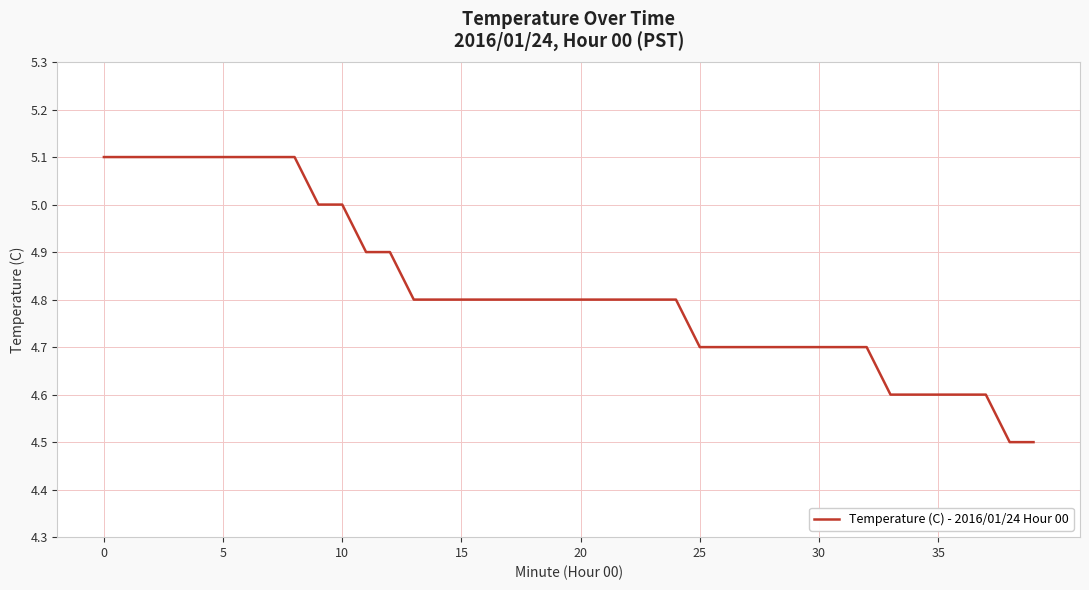

What is the difference between the maximum and minimum values?

0.6